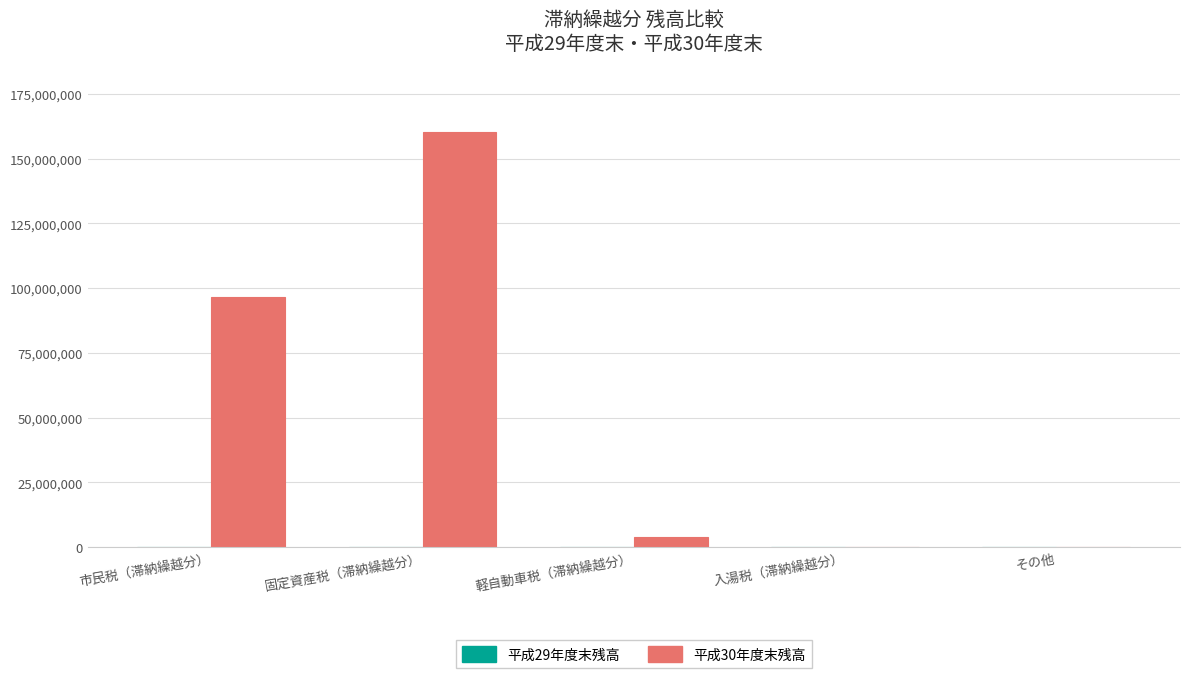

What is the spread (max minus min) of values at その他?

71655